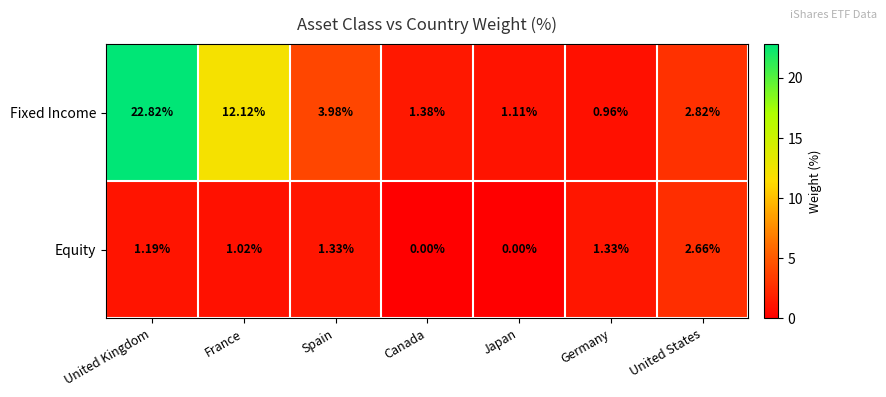

At which label does Fixed Income reach its peak?

United Kingdom